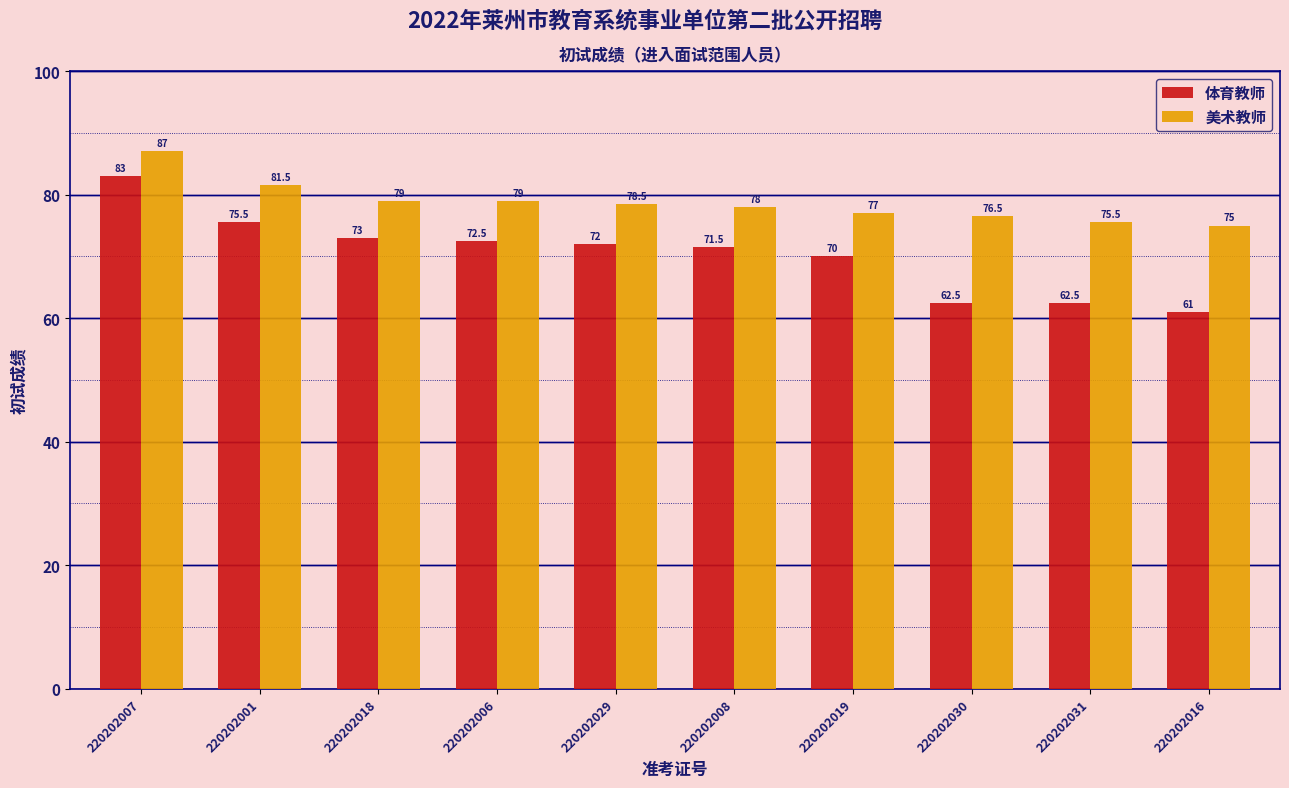

What is the difference between the maximum and second lowest values in the 体育教师 series?

20.5